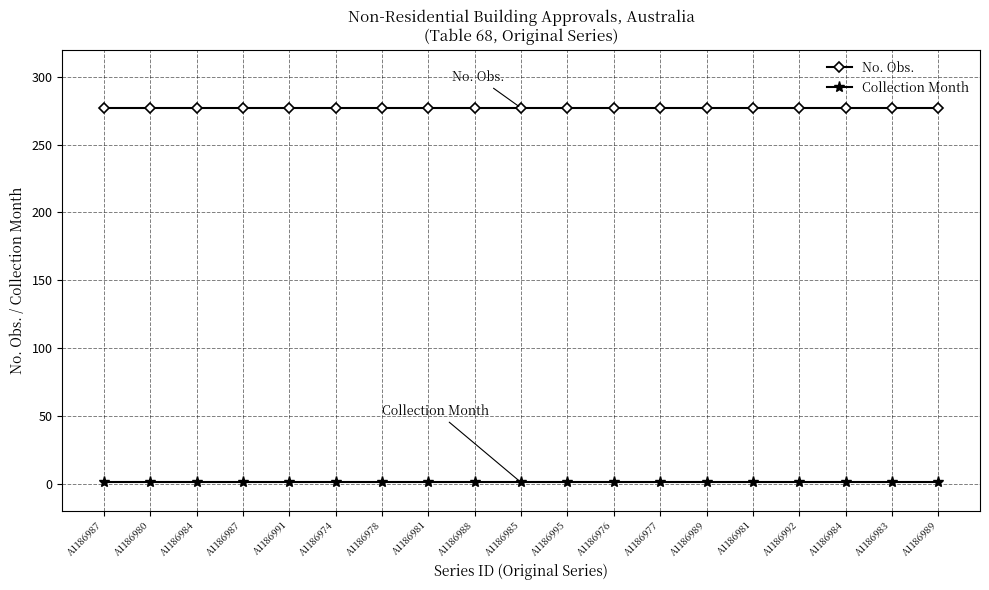

Does the chart display data point markers on the line(s)?

Yes